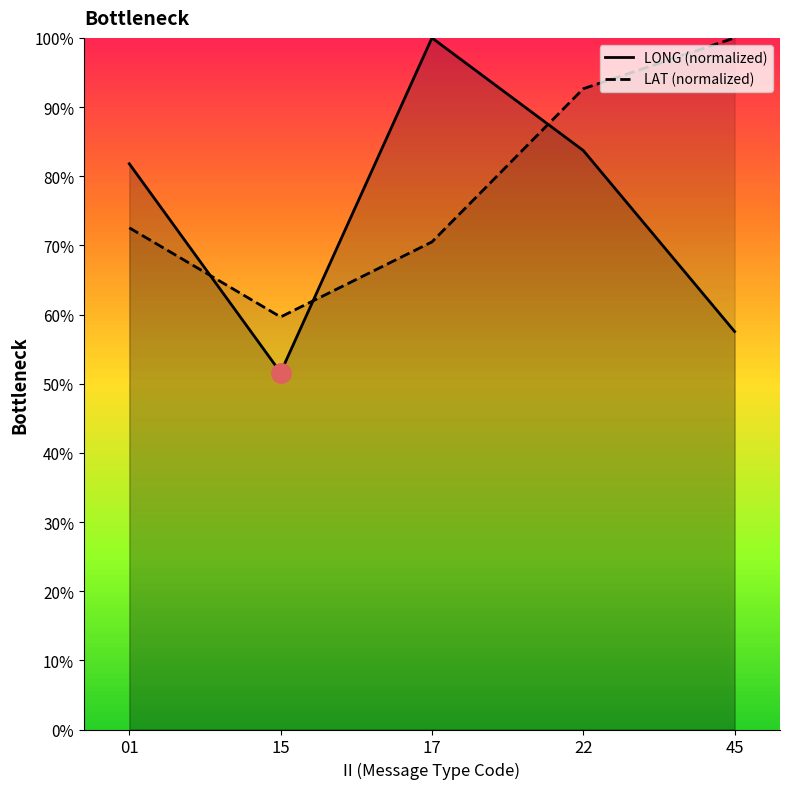

At how many categories does at least one series exceed 83?

3